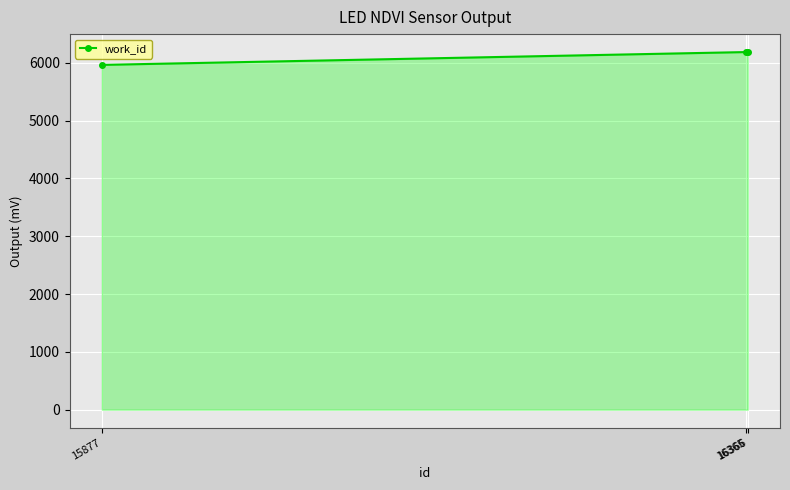

True or false: the data shows 9458 at 15877.

False